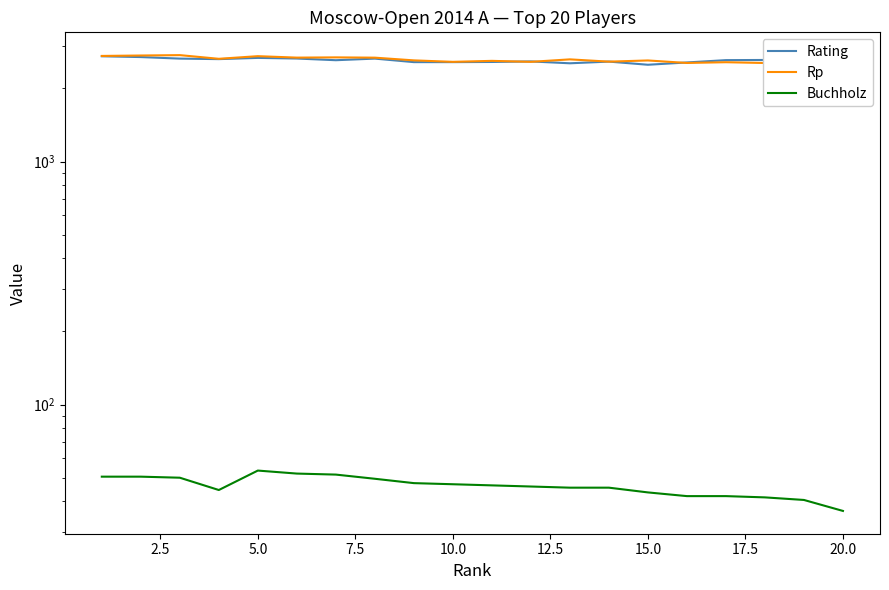

Count the number of data series in this chart.

3